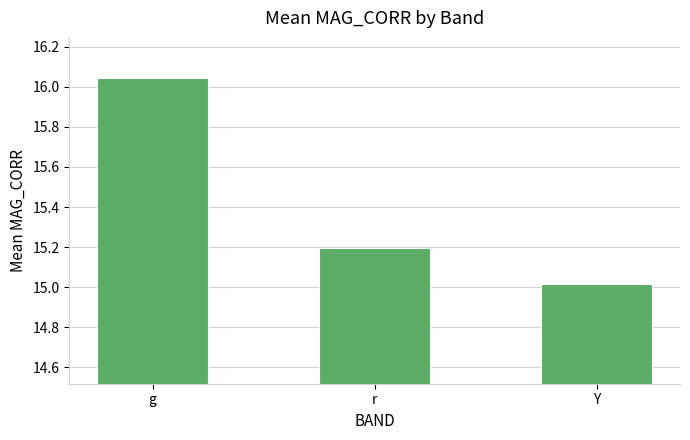

Which category has the lowest value across all series?

Y